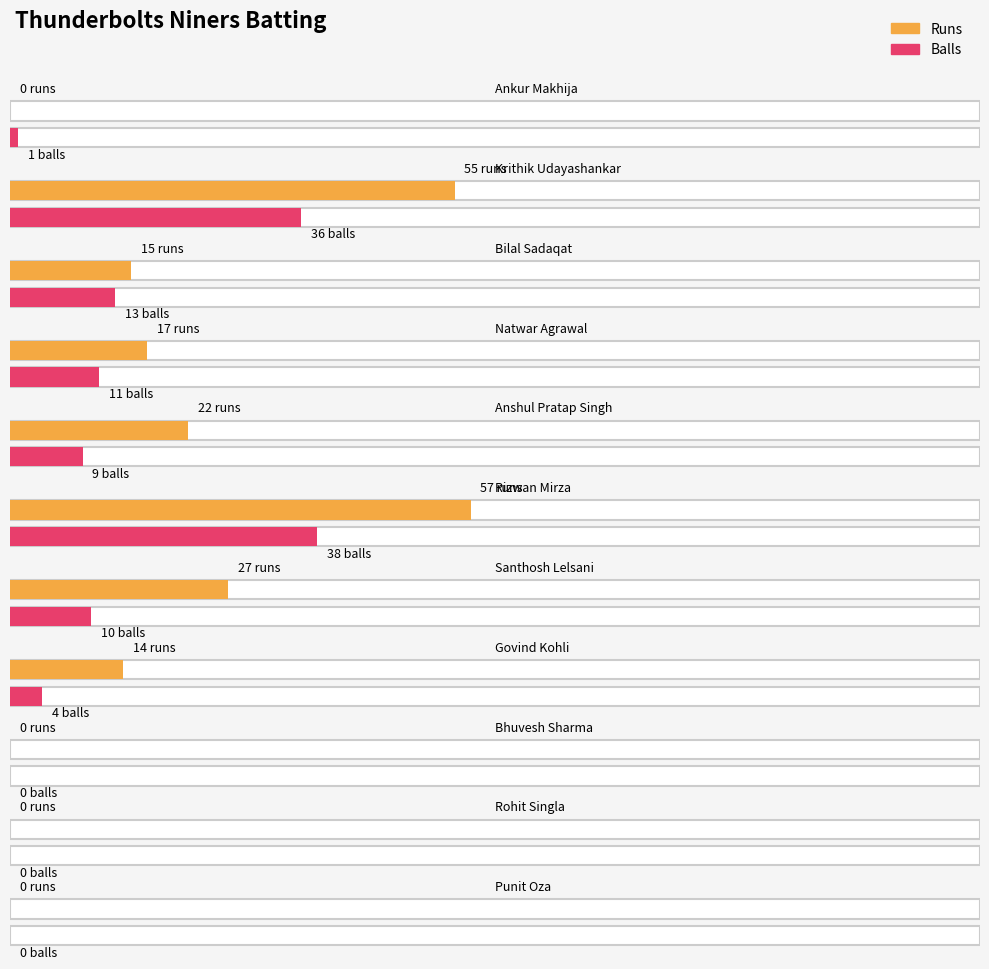

Between Krithik Udayashankar and Punit Oza, which series saw the biggest shift?

Runs